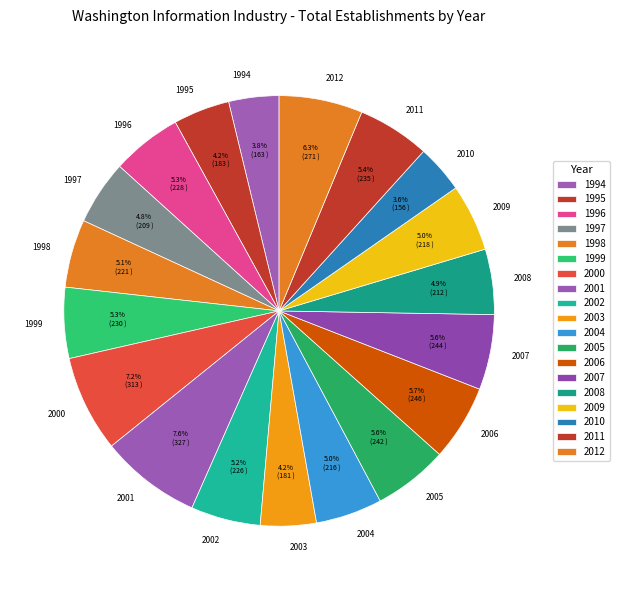

The 2007 slice represents 15% of the pie. True or false?

False